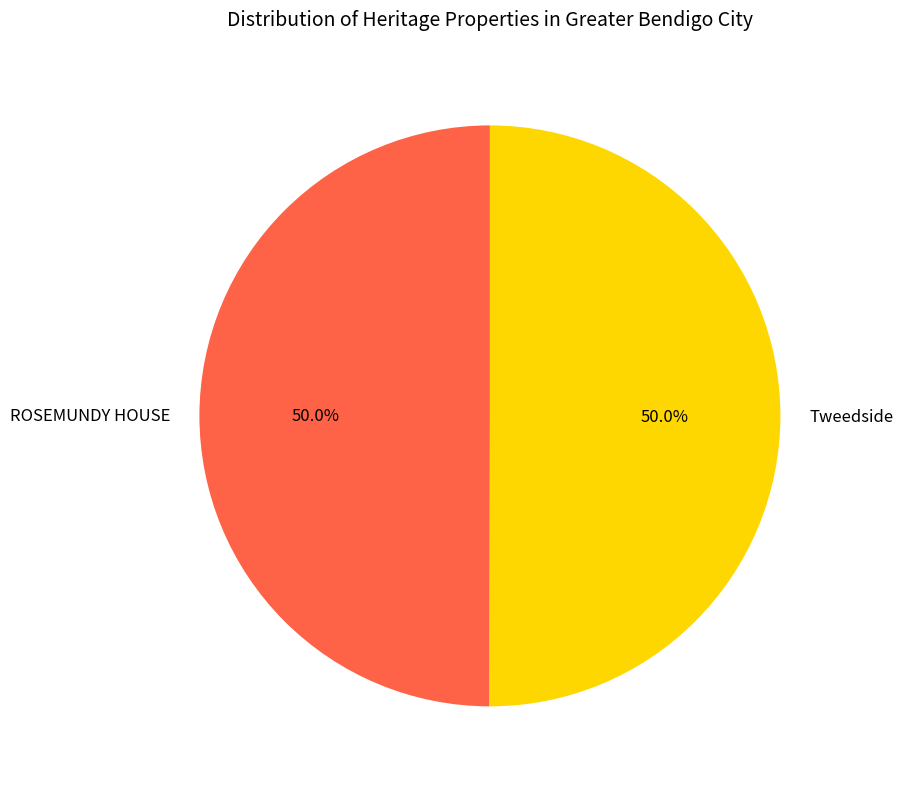

The ROSEMUNDY HOUSE slice represents 63% of the pie. True or false?

False